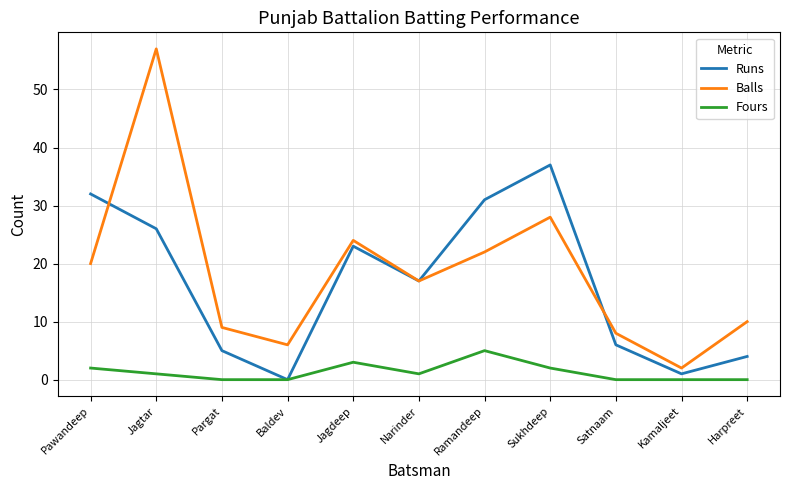

True or false: Fours and Balls cross at least once.

False